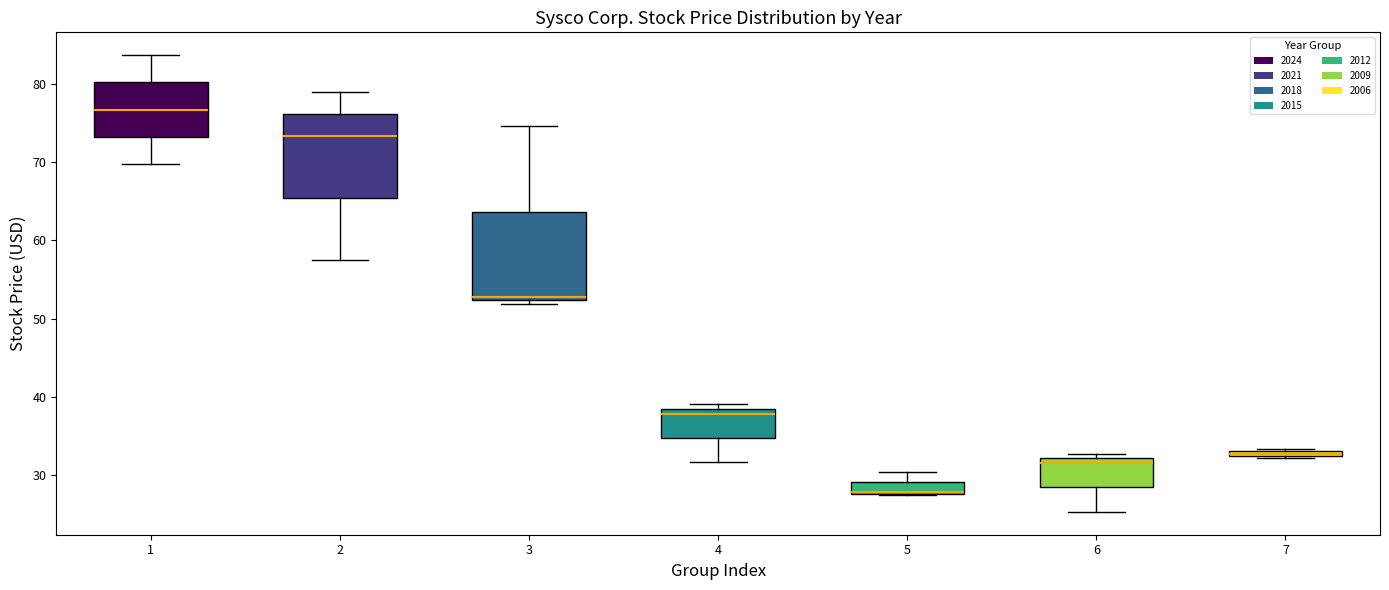

Where does the upper whisker of the box at x = 5 end on the y-axis? The values are not printed on the chart, so give them approximately, as read against the axis.

30